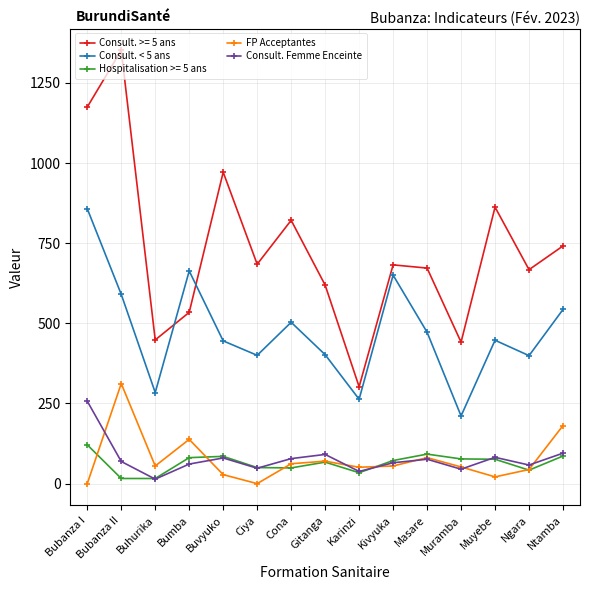

The value of Consult. Femme Enceinte at Muyebe is 82. True or false?

True